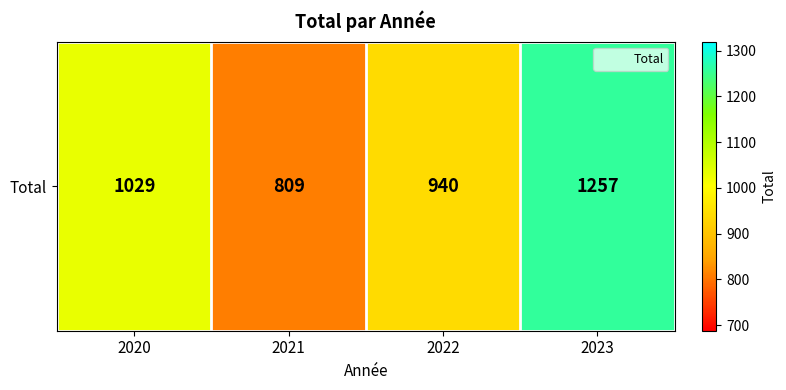

What is the change in value from 2020 to 2022?

-89